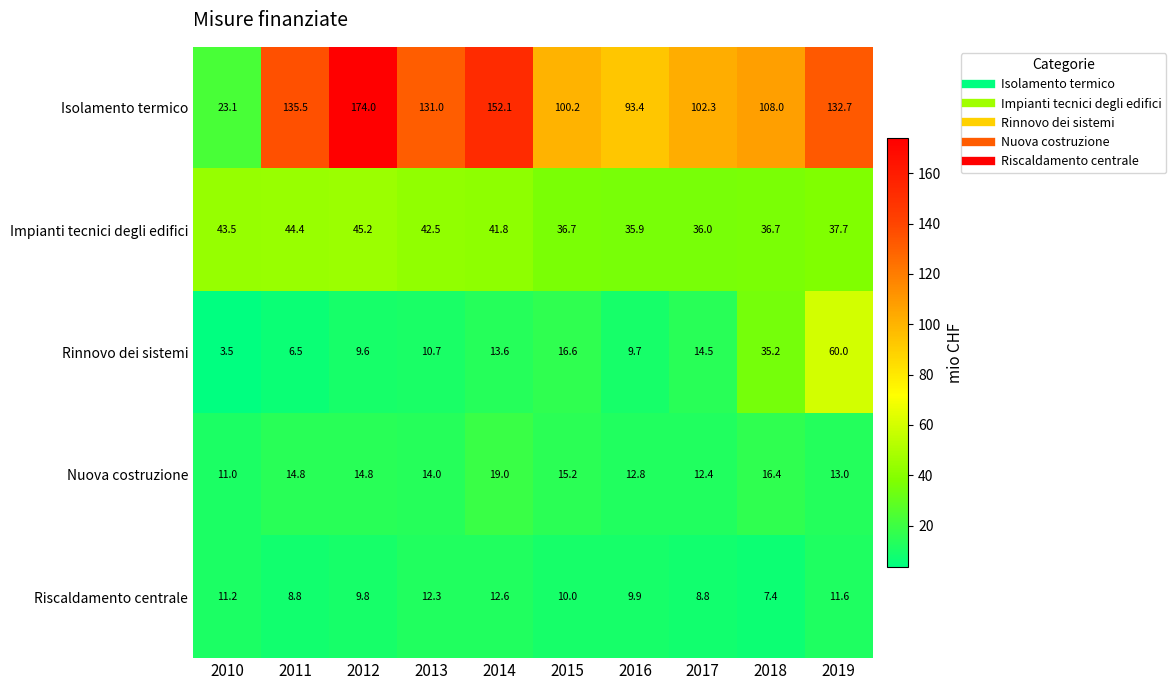

What is the total value across all series at 2015?

178.7